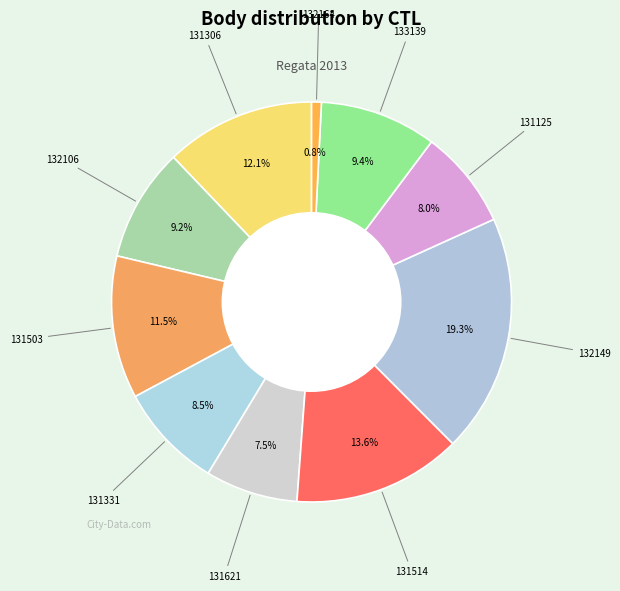

Which slice is the largest?

132149